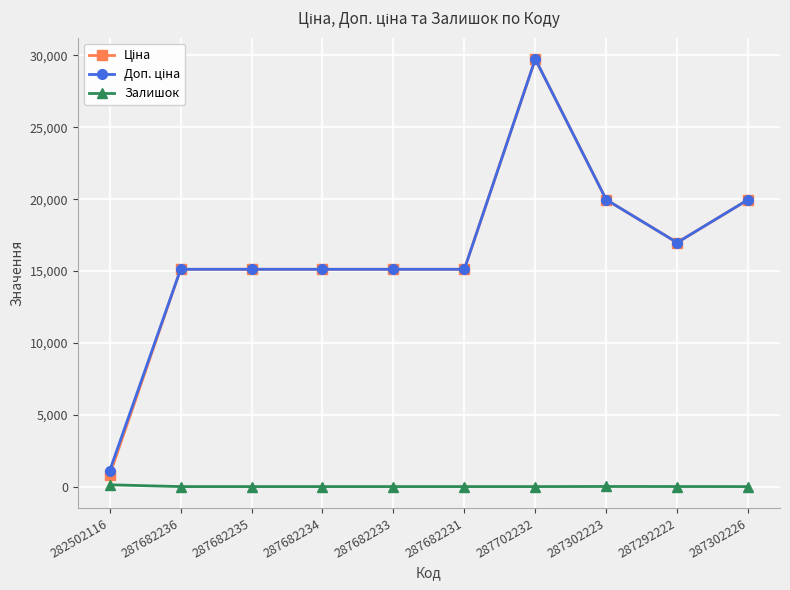

At which category is the sum across all series the highest?

287702232